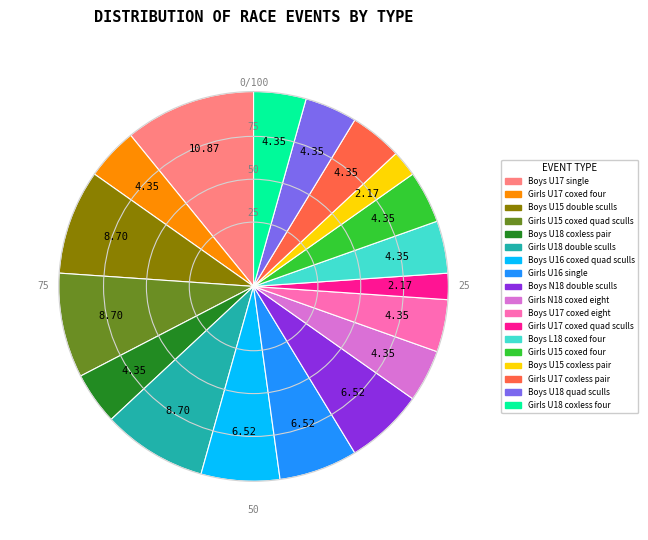

Does Girls U16 single account for over 50% of the chart?

No